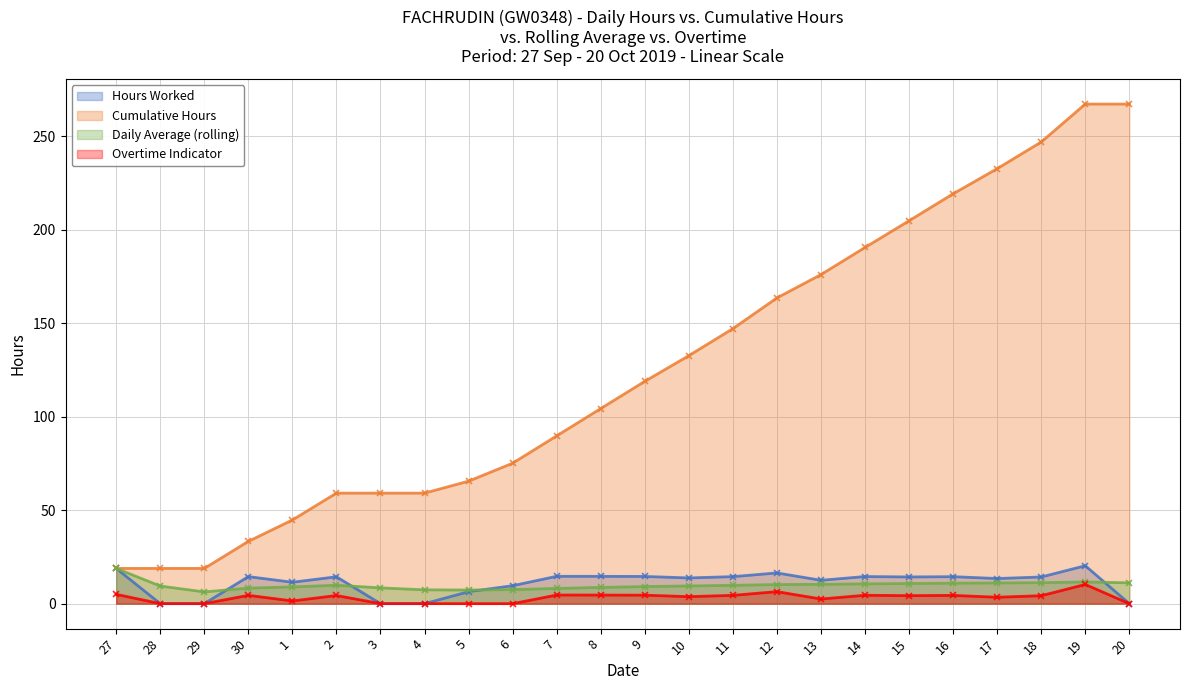

List the series in order of their peak value, highest first.

Cumulative Hours, Hours Worked, Daily Average (rolling), Overtime Indicator